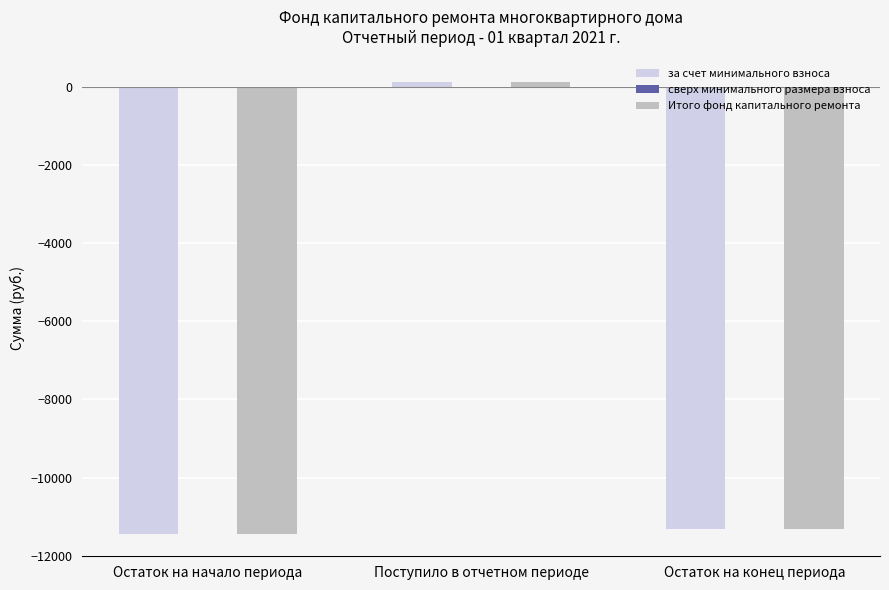

What is the value of the за счет минимального взноса bar at the 2nd from the left?

119.2